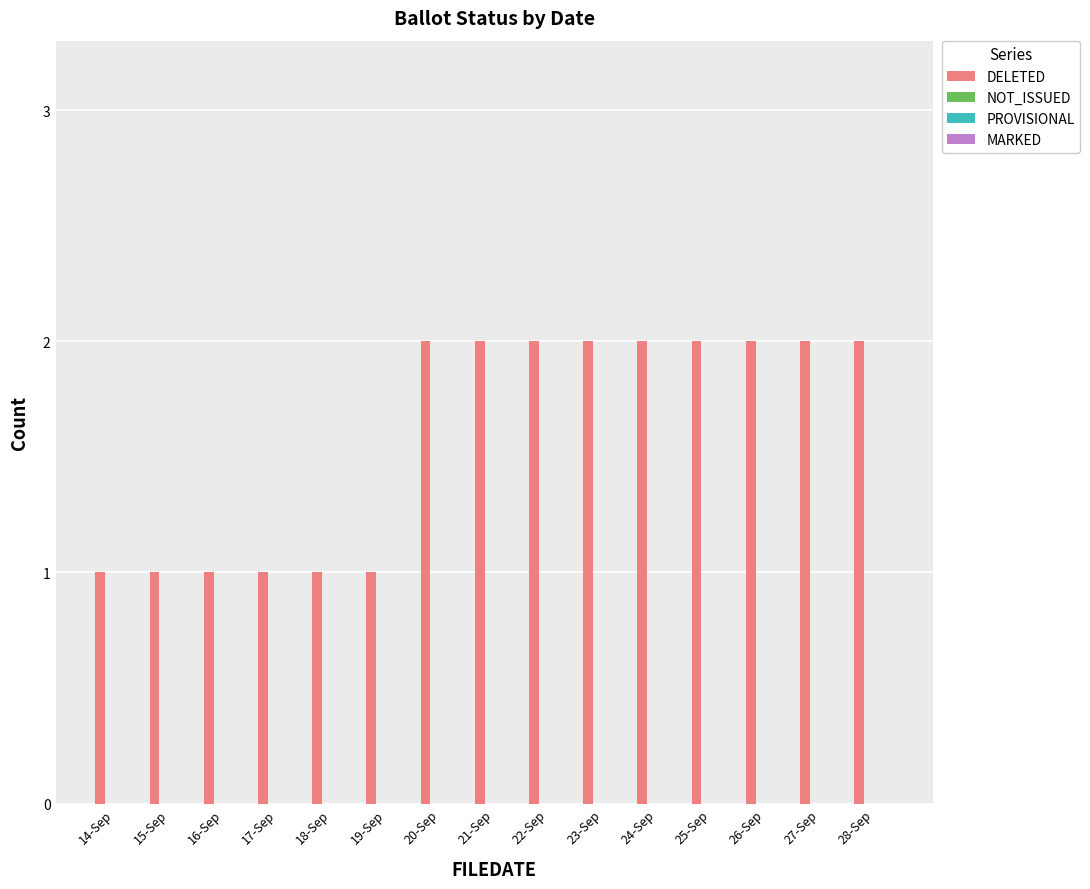

How many bars are there in total?

15